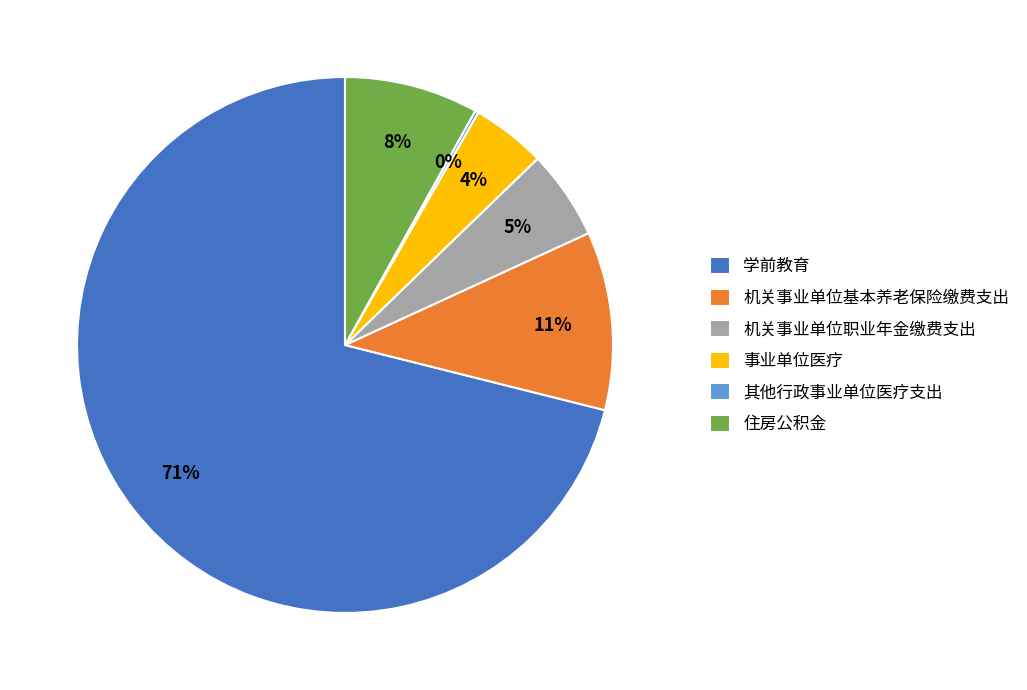

Does any single category account for the majority?

Yes